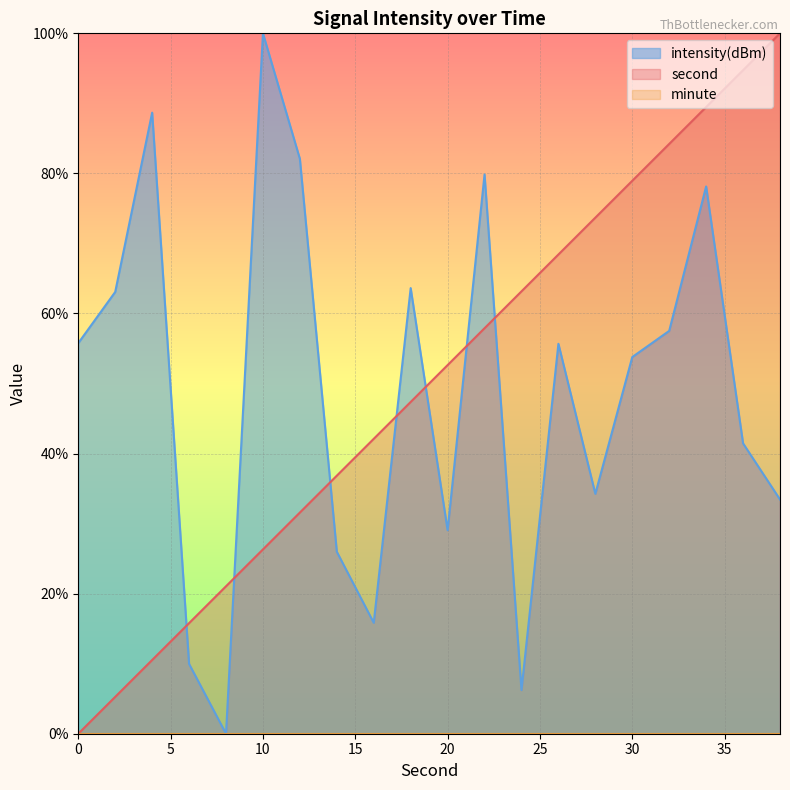

What is the value of the second point at the 17th from the left?

84.2